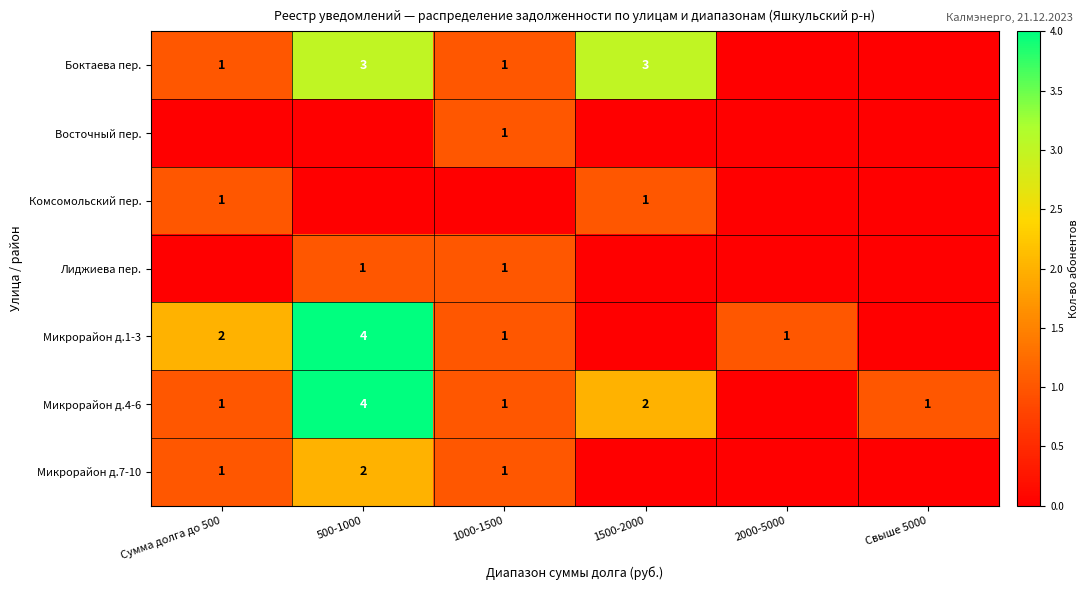

The Боктаева пер. series shows 3 at 500-1000. True or false?

True